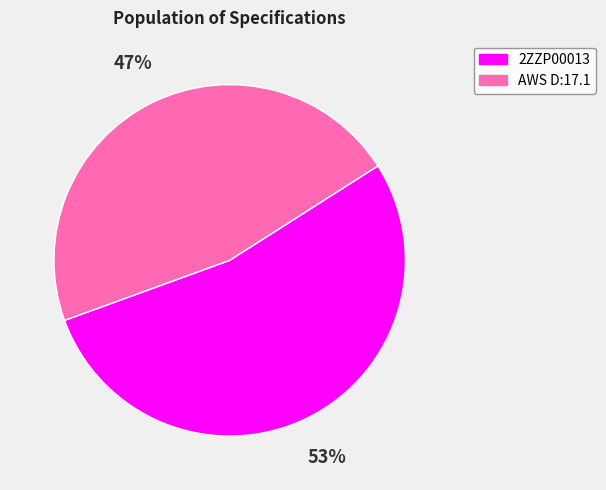

To the nearest percent, what portion does 2ZZP00013 represent?

53%